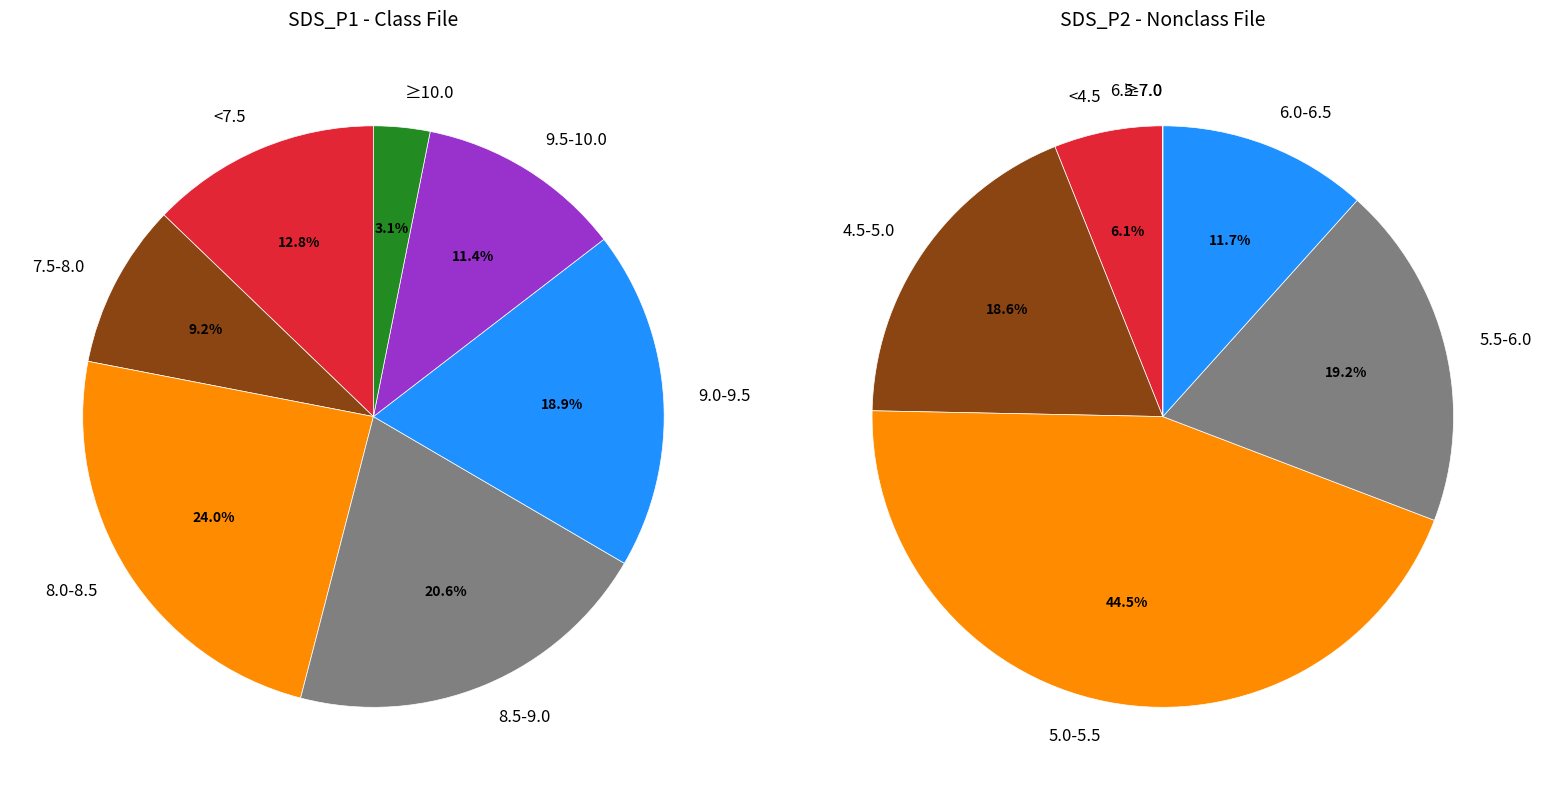

Is it true that 27 is 1% of the pie?

False